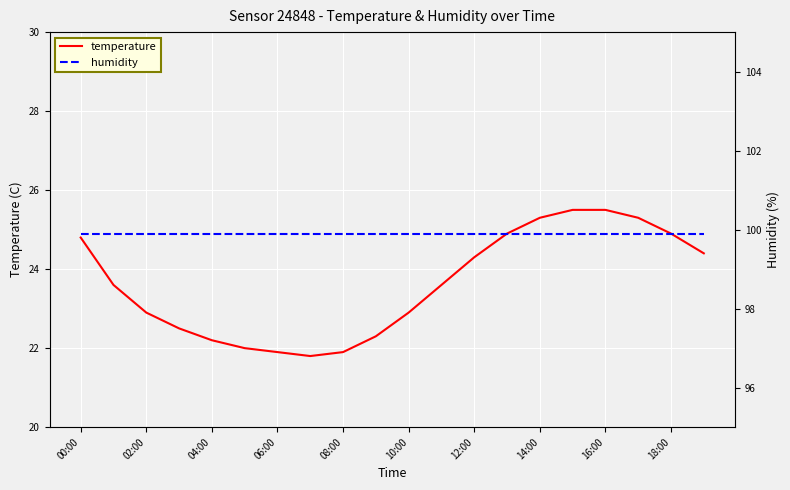

What is the maximum value for temperature?

25.5